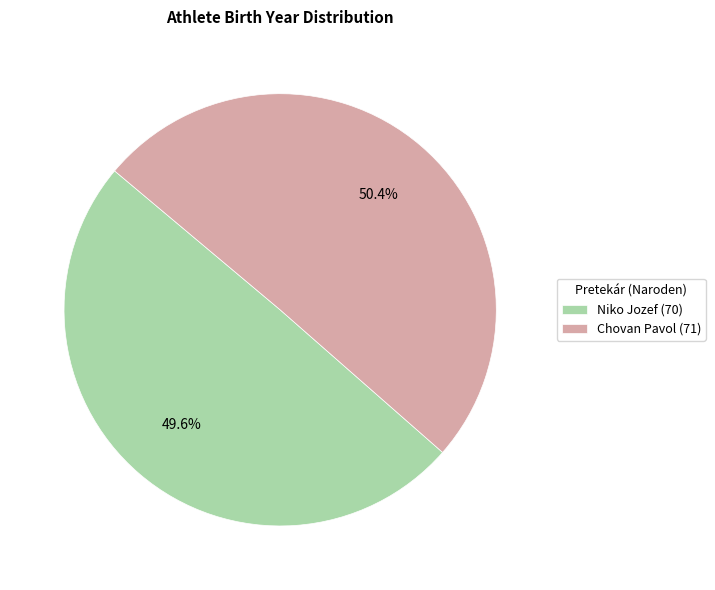

Which has a higher value, Niko Jozef or Chovan Pavol?

Chovan Pavol